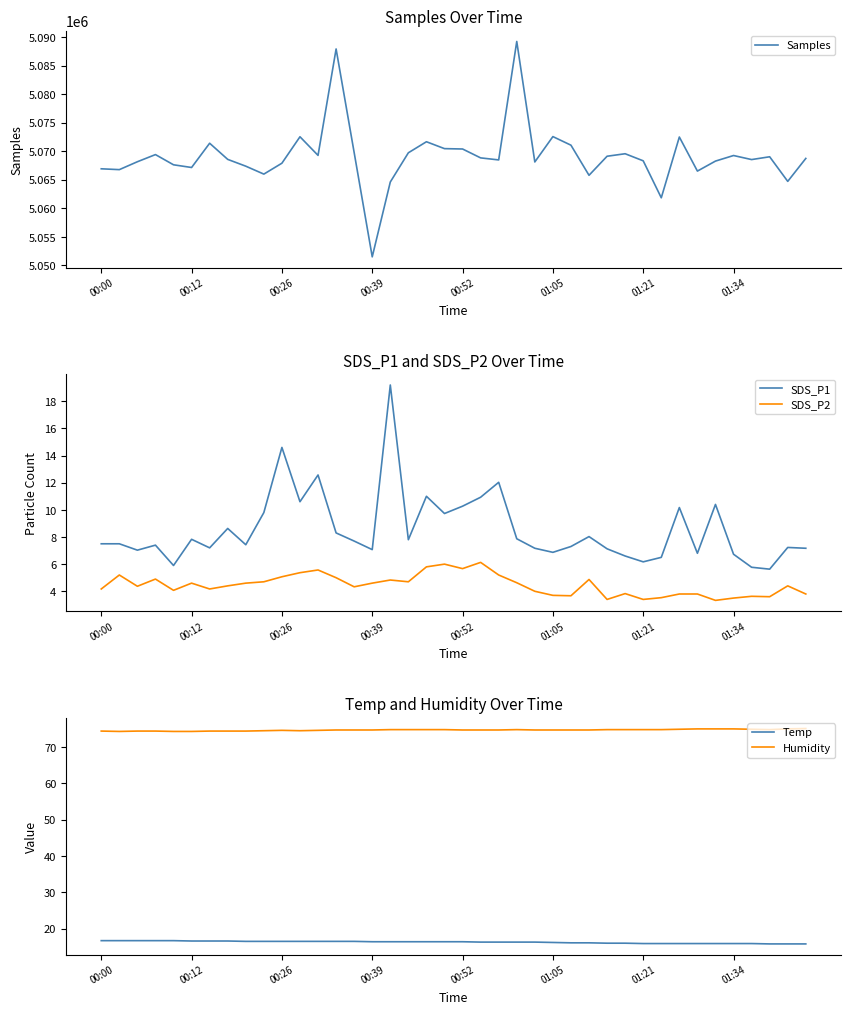

What is the difference between the highest and lowest values at 19?

5070449.0